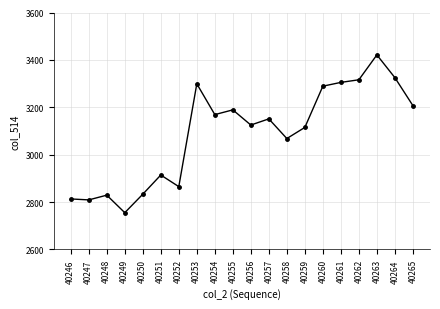

Reading left to right, transcribe all the data shown in this chart.

2813	2809	2829	2755	2833	2914	2865	3299	3169	3189	3125	3151	3068	3115	3289	3305	3316	3421	3325	3207